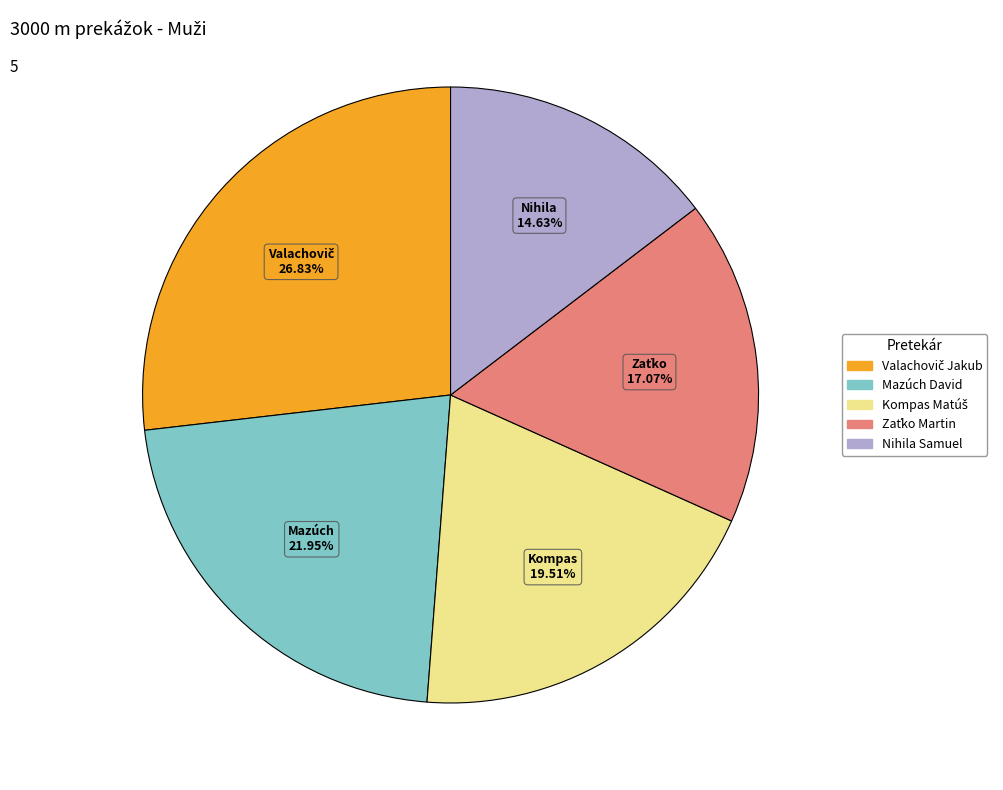

Does Nihila Samuel account for over 50% of the chart?

No